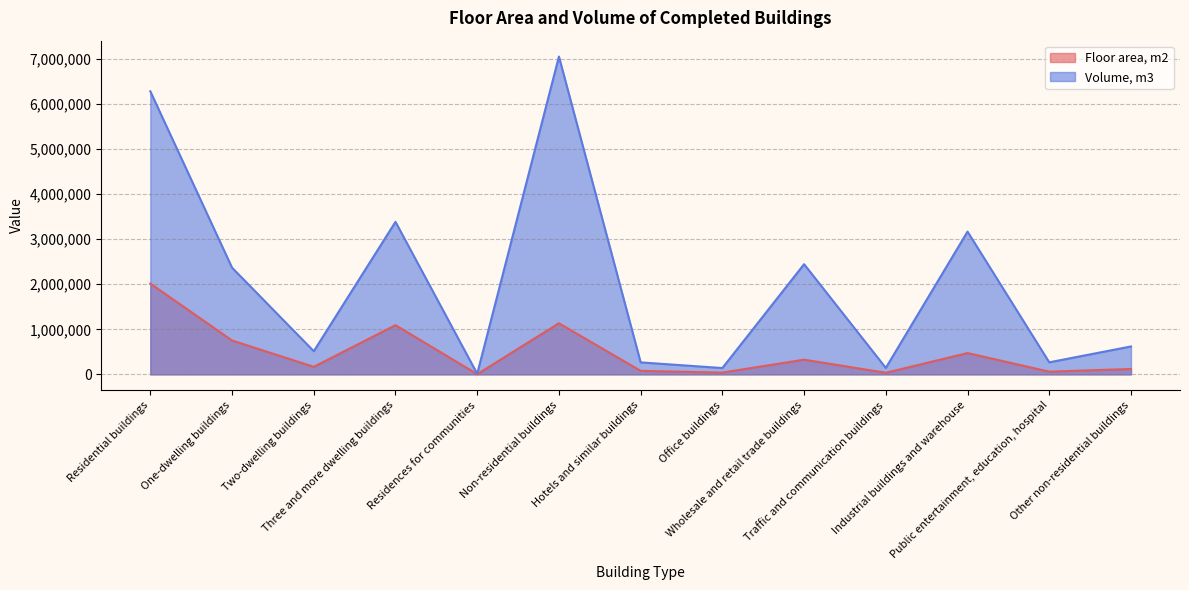

What is the greatest value displayed?

7054096